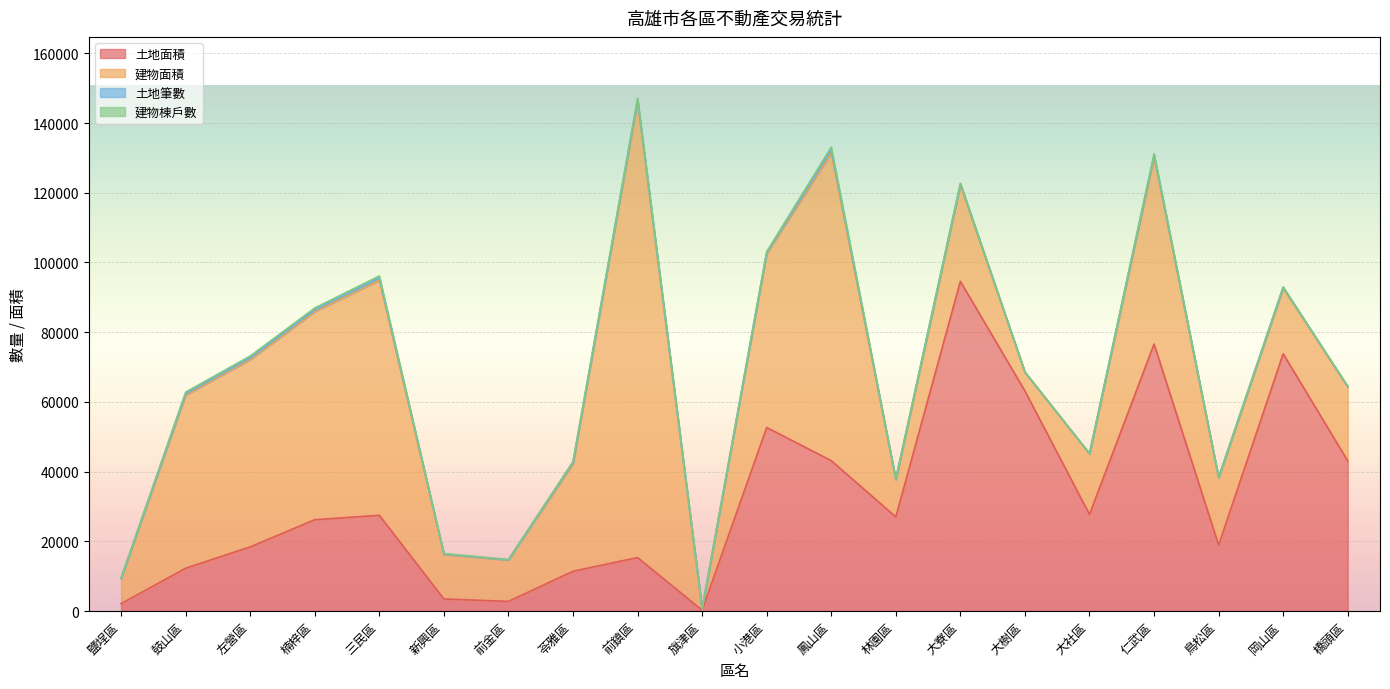

What is the highest value of the 建物棟戶數 series?

828.0